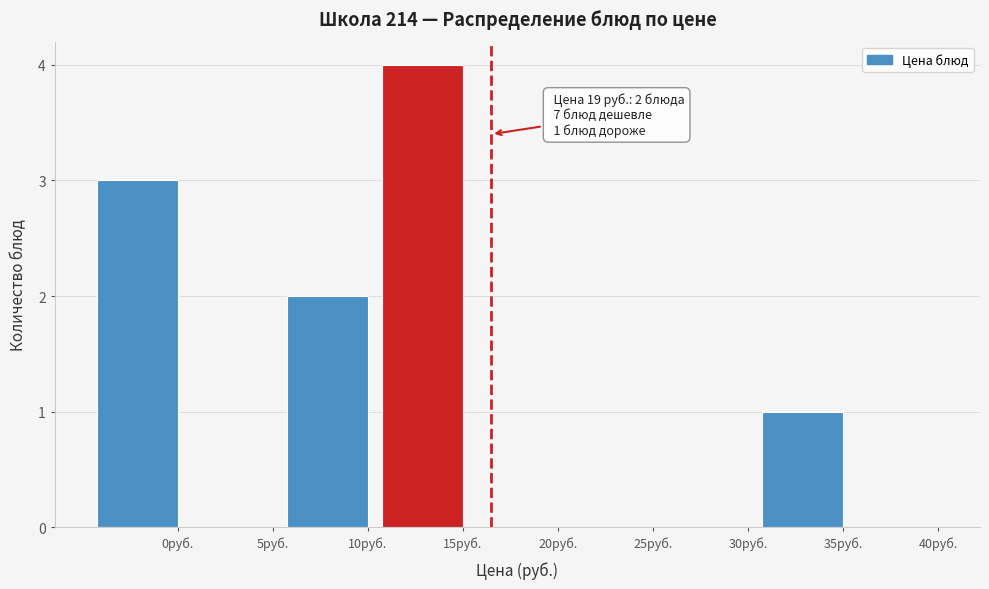

Reading left to right, transcribe all the data shown in this chart.

0руб.=3	5руб.=0	10руб.=2	15руб.=4	20руб.=0	25руб.=0	30руб.=0	35руб.=1	40руб.=0